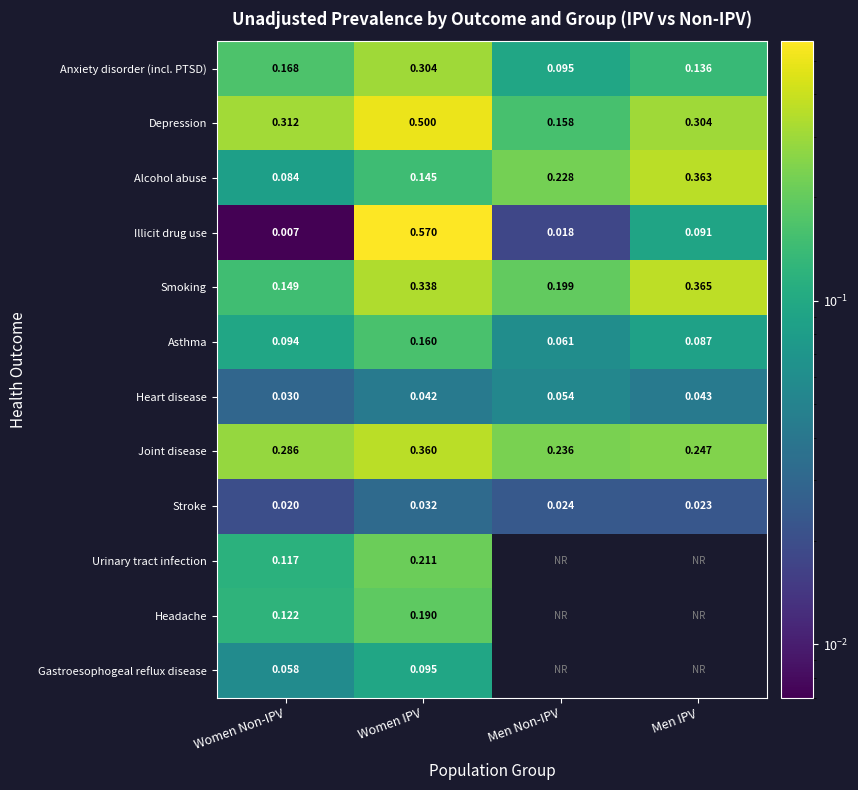

At which label is Anxiety disorder (incl. PTSD) closest to 0?

Men Non-IPV